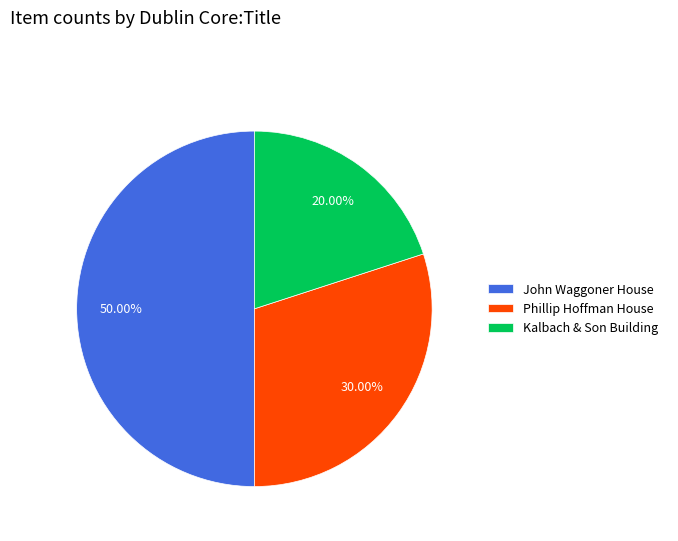

How many slices are in this pie chart?

3